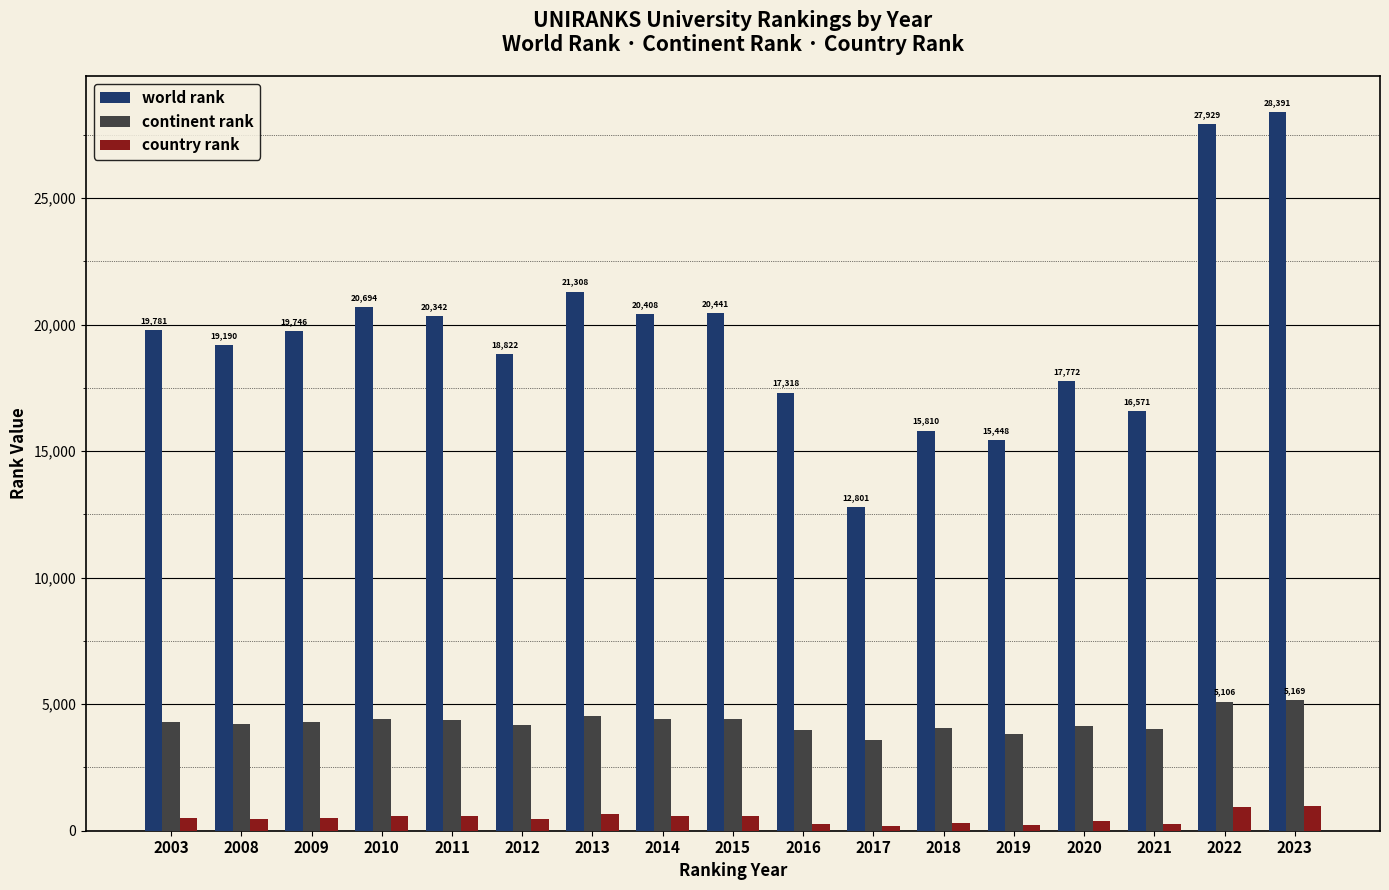

At 2022, list the series in order from largest to smallest.

world rank, continent rank, country rank